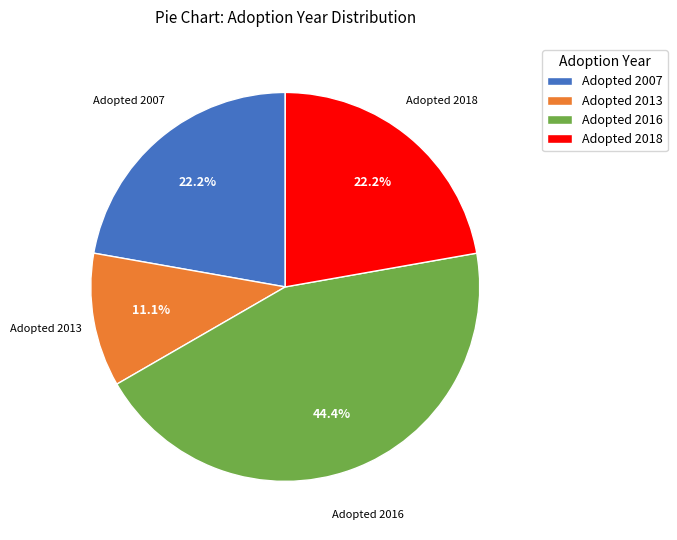

Count the number of slices in the pie.

4